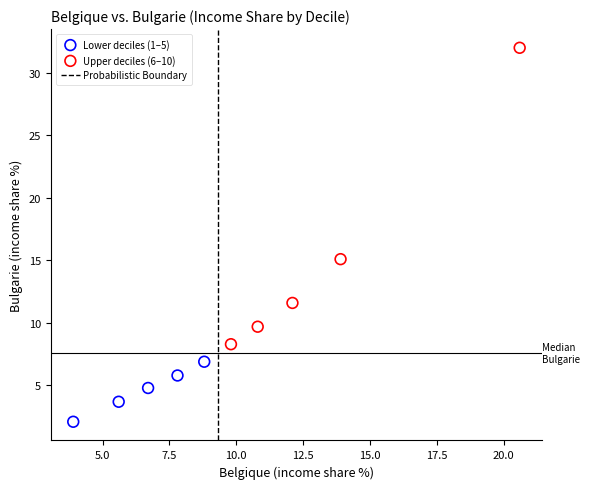

Which series reaches the minimum Y coordinate?

Lower deciles (1–5)